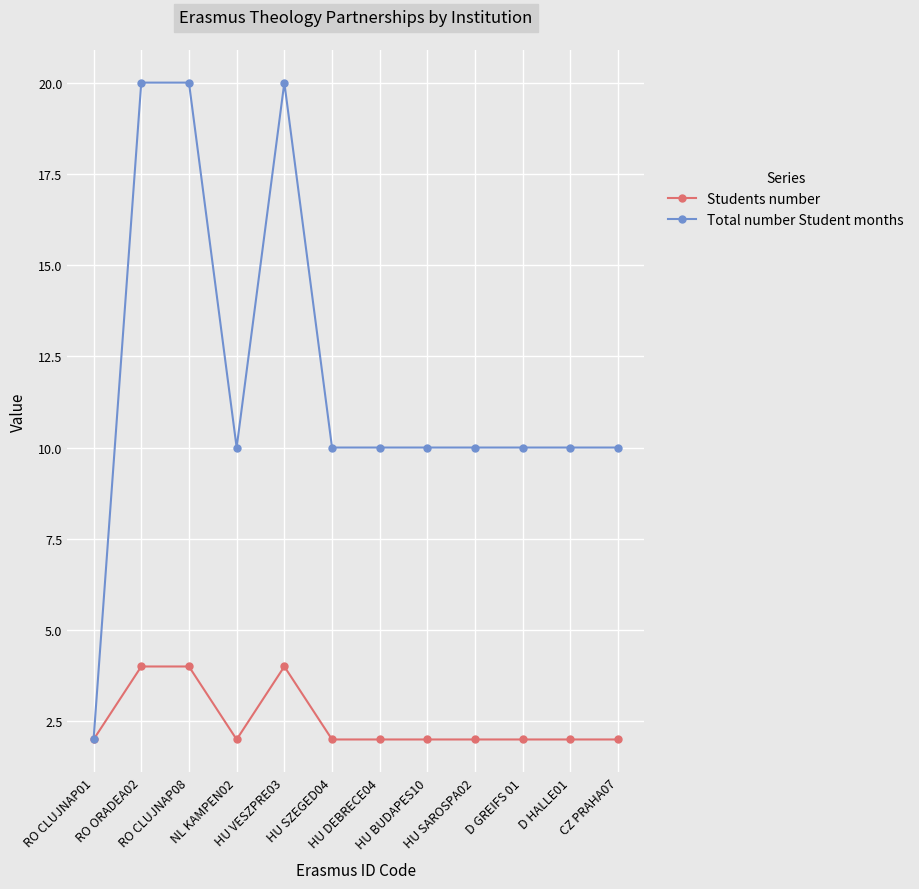

What is the highest value of the Total number Student months series?

20